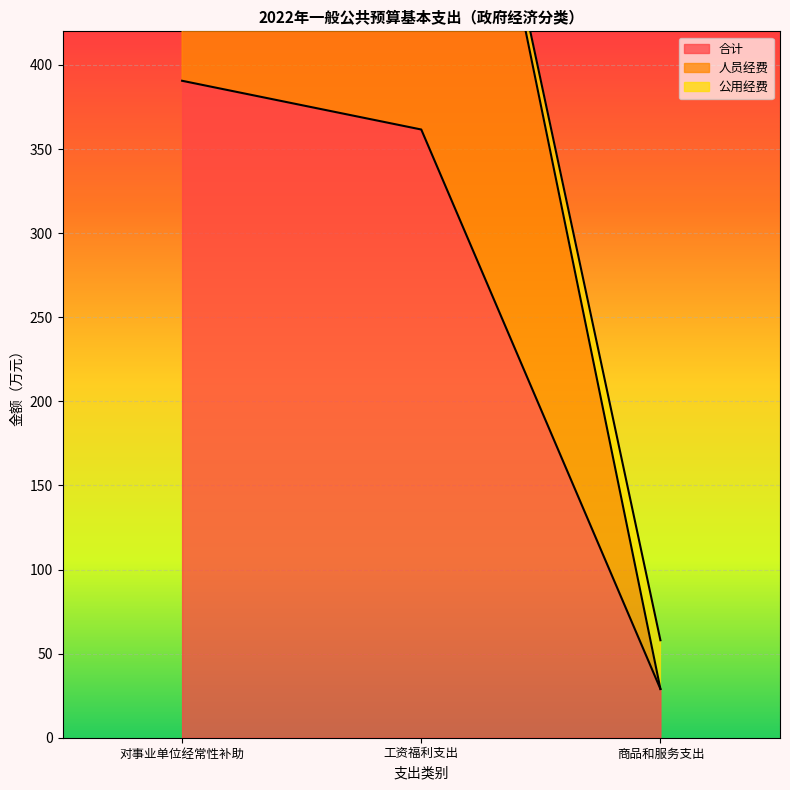

What is the maximum value for 合计?

390.6